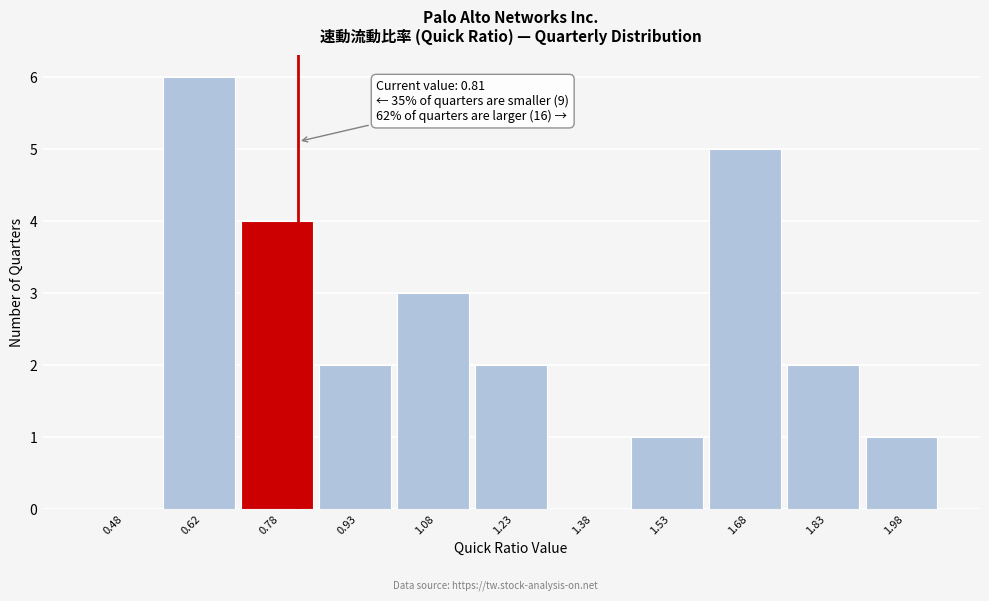

Which range on the x-axis has the tallest bar?

0.55 to 0.70